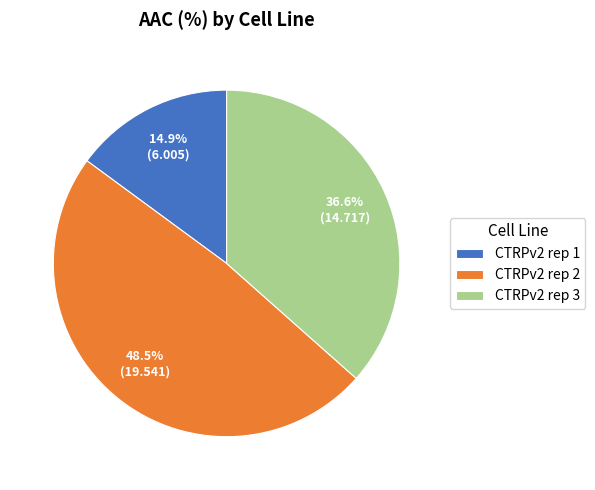

Which category has the biggest portion of the pie?

CTRPv2 rep 2